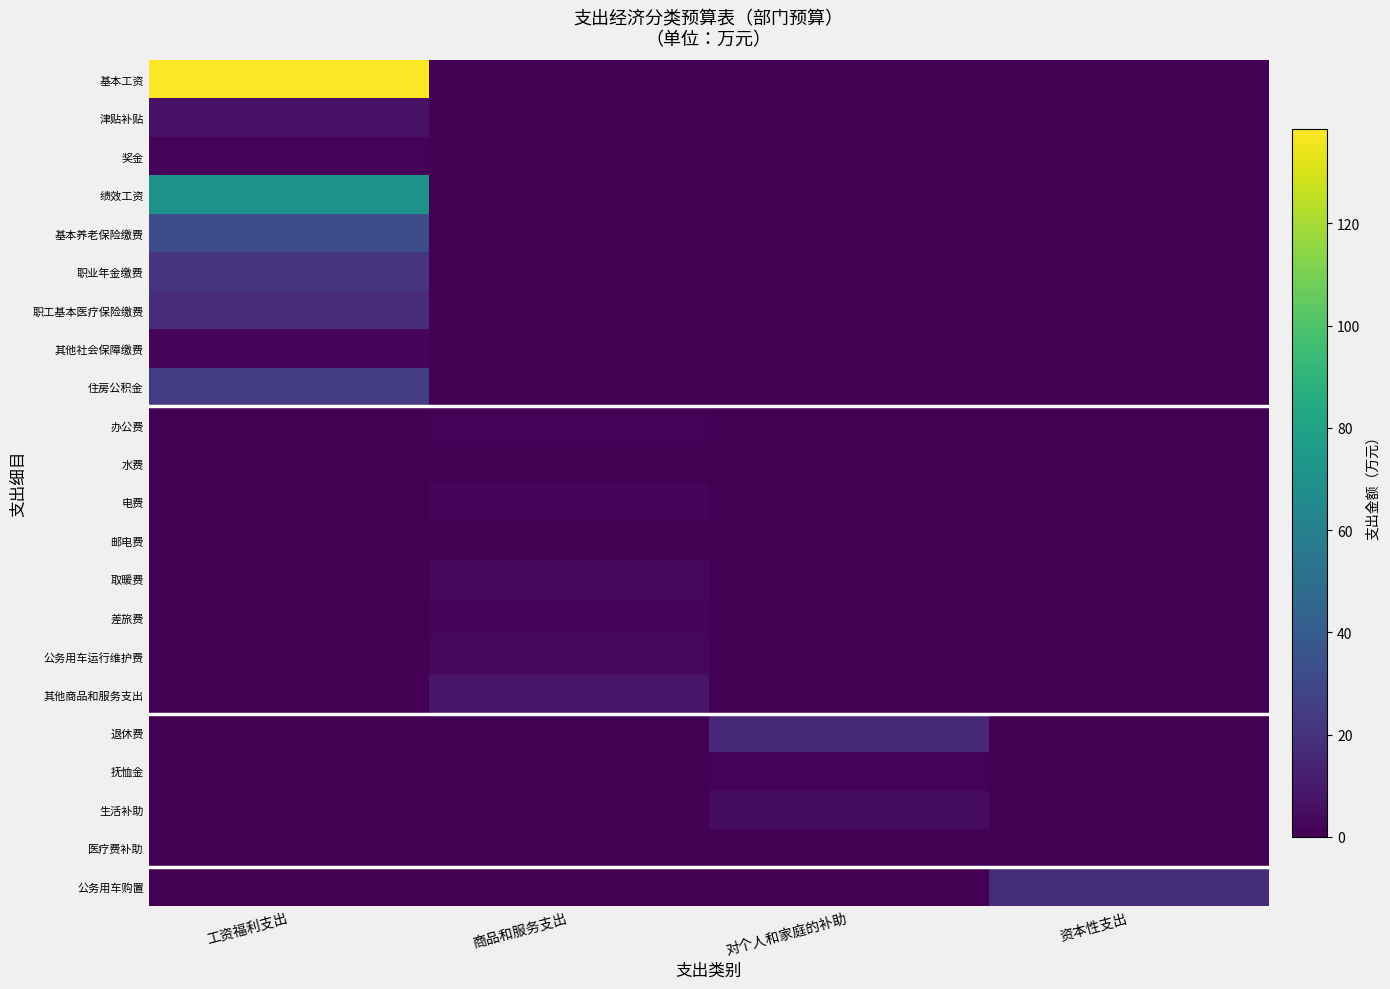

At which category does the chart reach its peak across all series?

工资福利支出